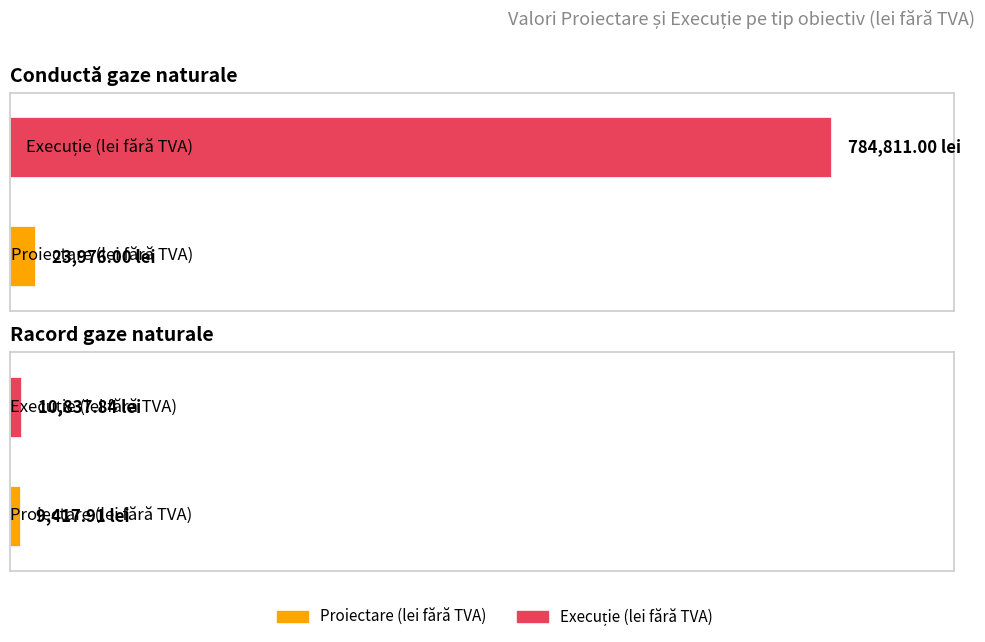

At Racord 21, list the series in order from largest to smallest.

Execuție (lei fără TVA), Proiectare (lei fără TVA)